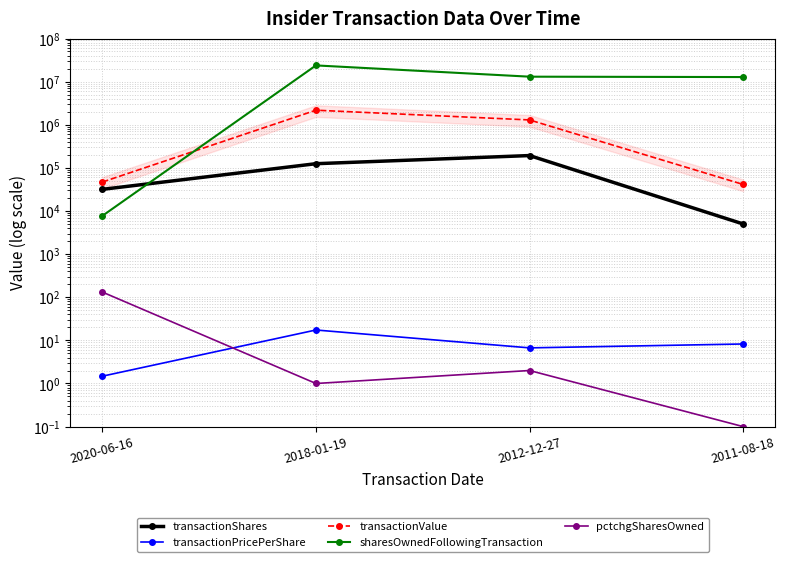

Count the number of data series in this chart.

5